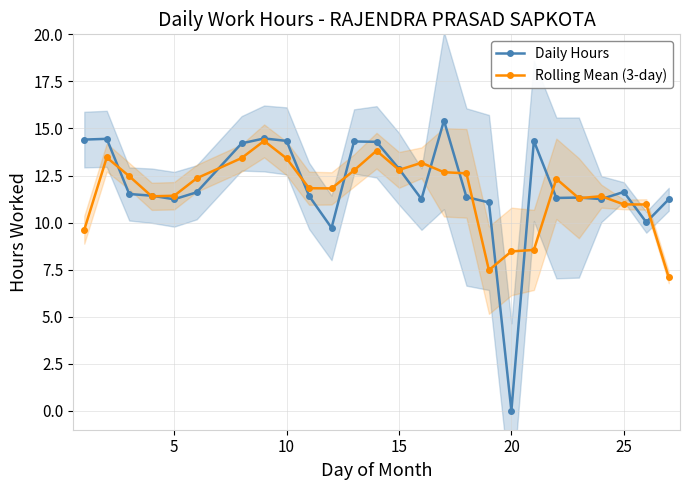

What is the difference between the Daily Hours values at 10 and 15?

1.5